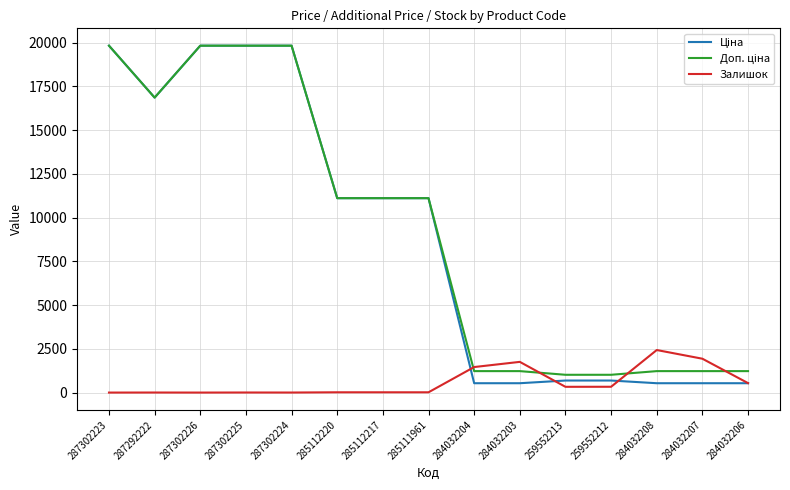

What is the difference between the highest and lowest values at 284032207?

1400.6